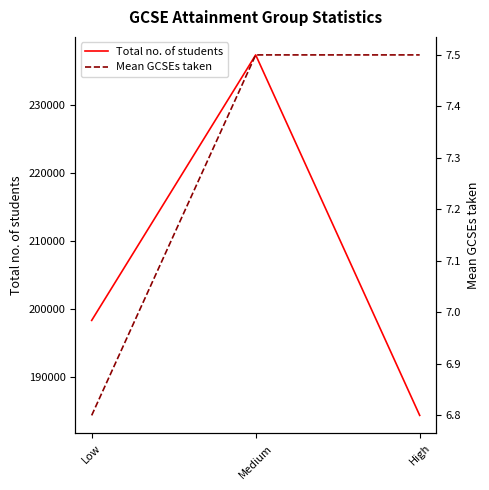

What is the lowest value of the Mean GCSEs taken series?

6.8